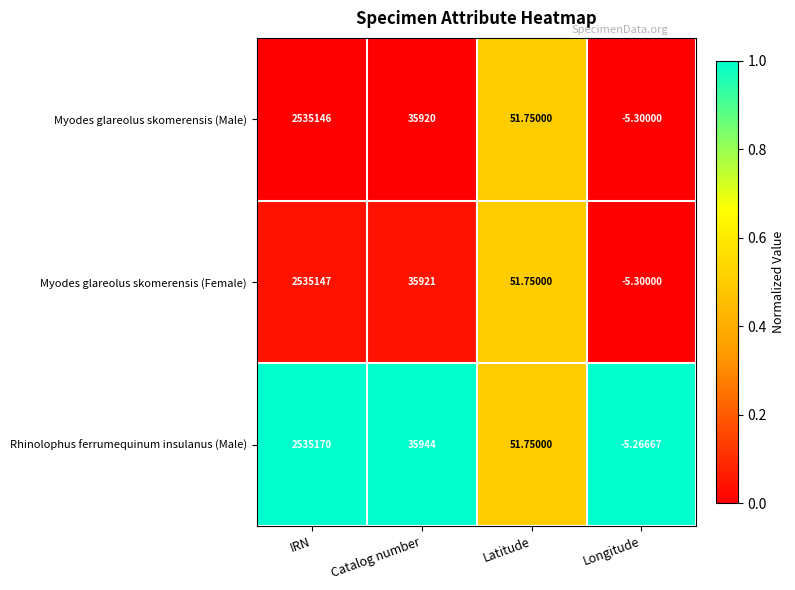

Which category has the highest value across all series?

IRN